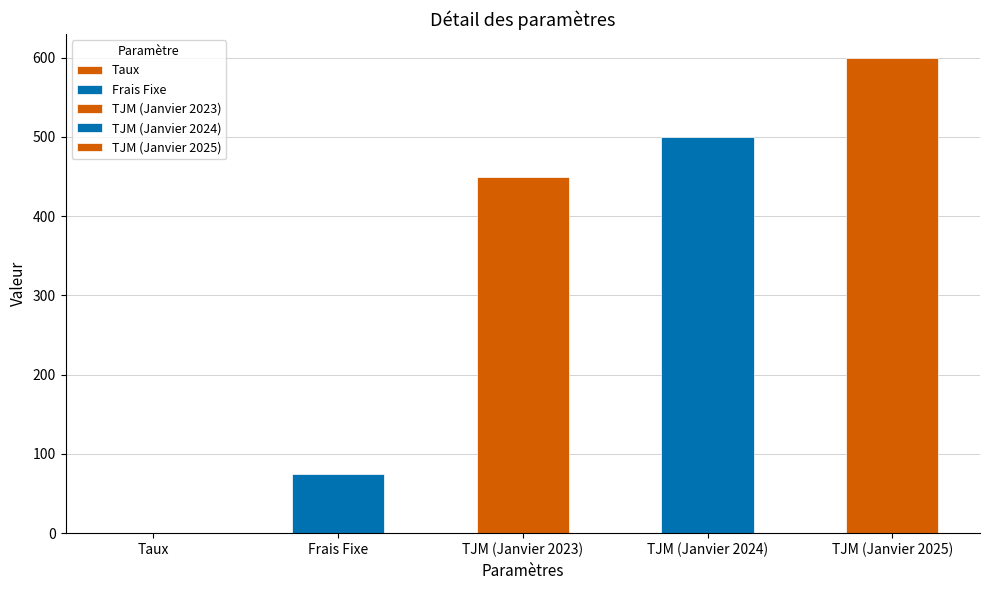

What is the smallest value displayed?

0.1